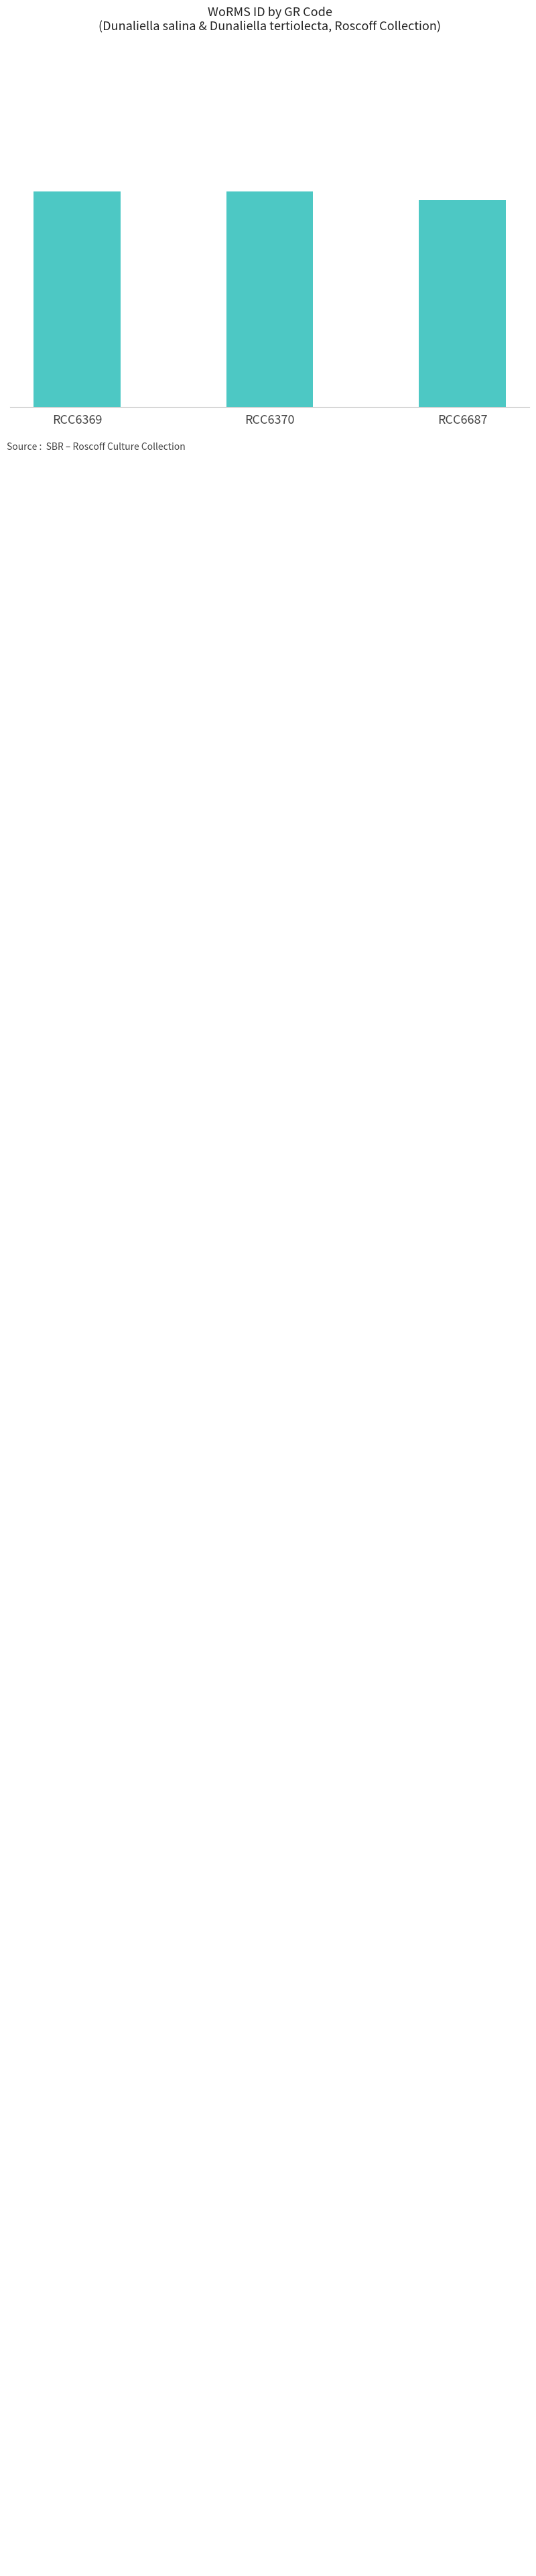

Does the chart contain any negative values?

No